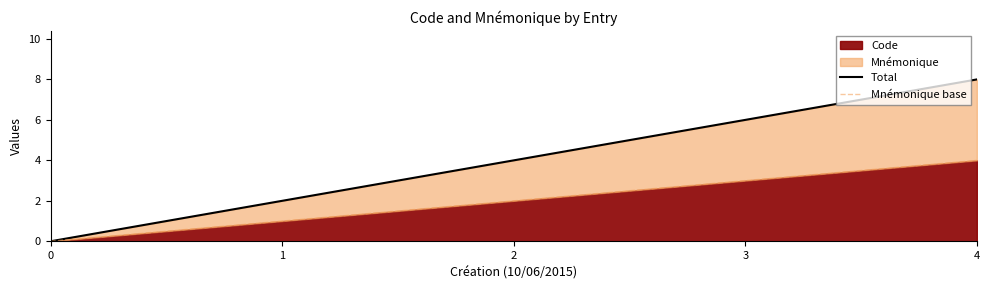

Which series has the largest total across all categories?

Total